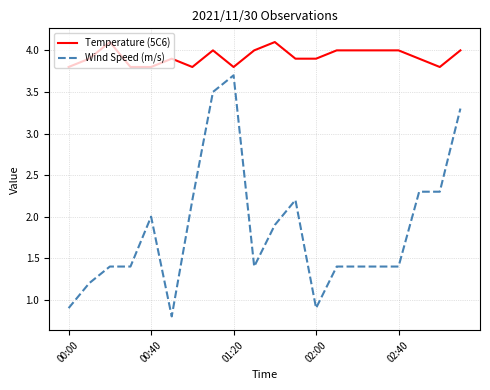

Which series has the largest range (max minus min)?

Wind Speed (m/s)